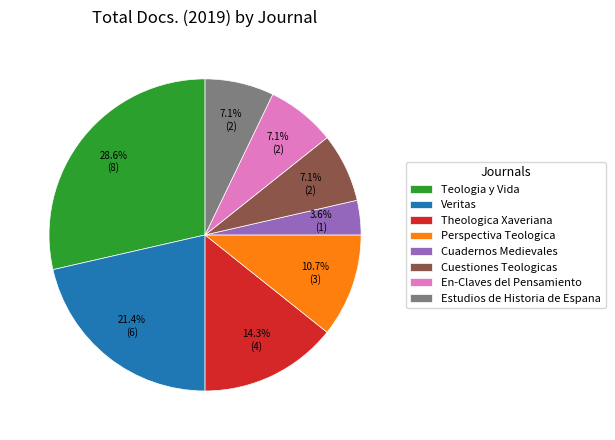

Which category has the smallest portion of the pie?

Cuadernos Medievales